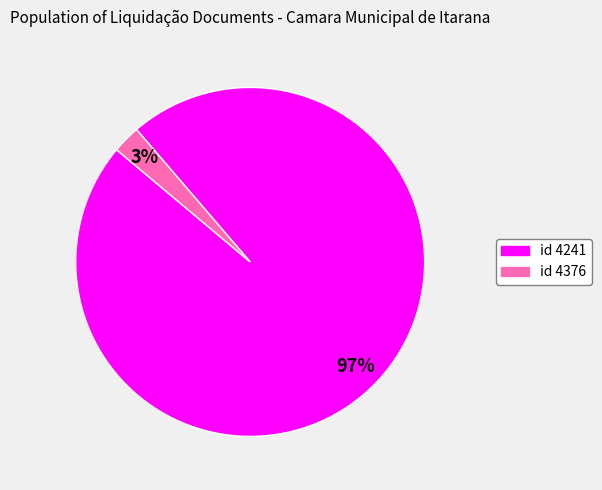

Is there any slice that represents more than half of the pie?

Yes